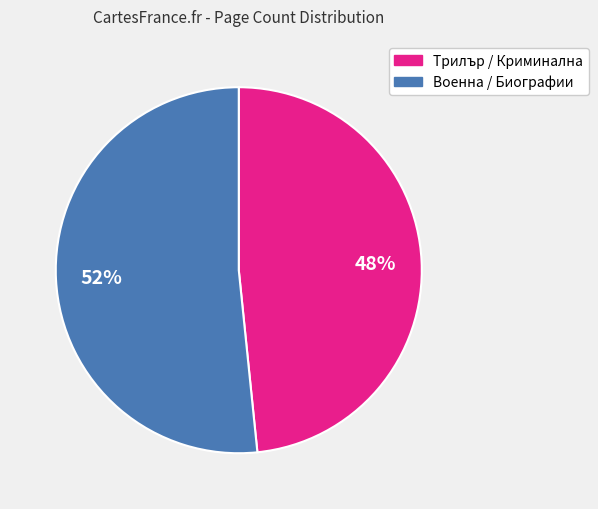

Is there any slice that represents more than half of the pie?

Yes